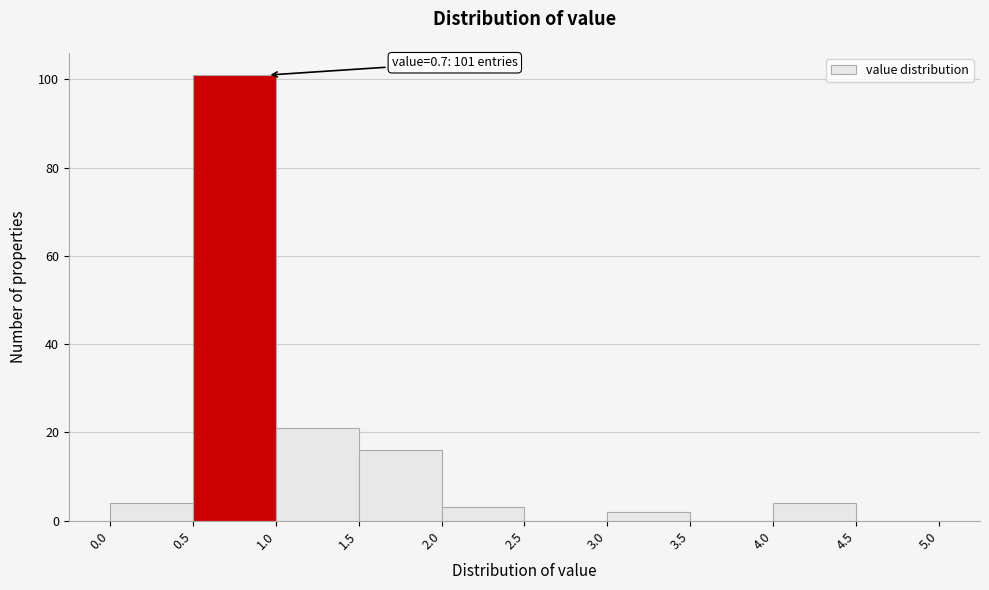

Over which range of the x-axis is the bar tallest?

0.5 to 1.0